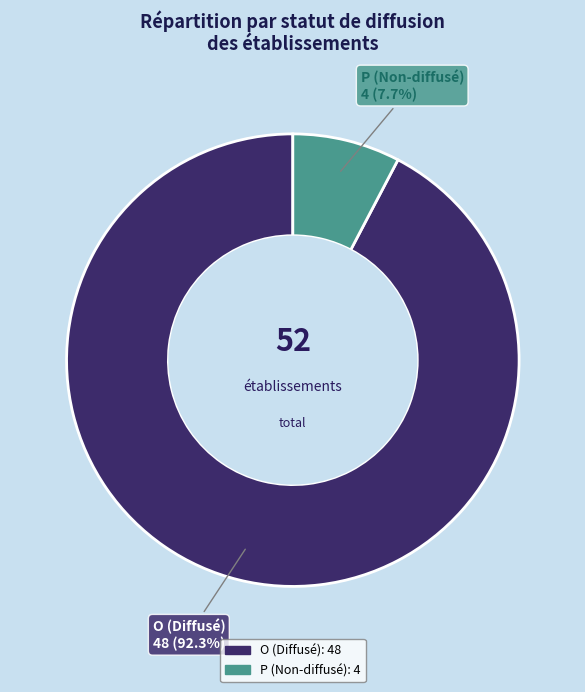

To the nearest percent, what is the difference between the largest and smallest slice percentages?

85%